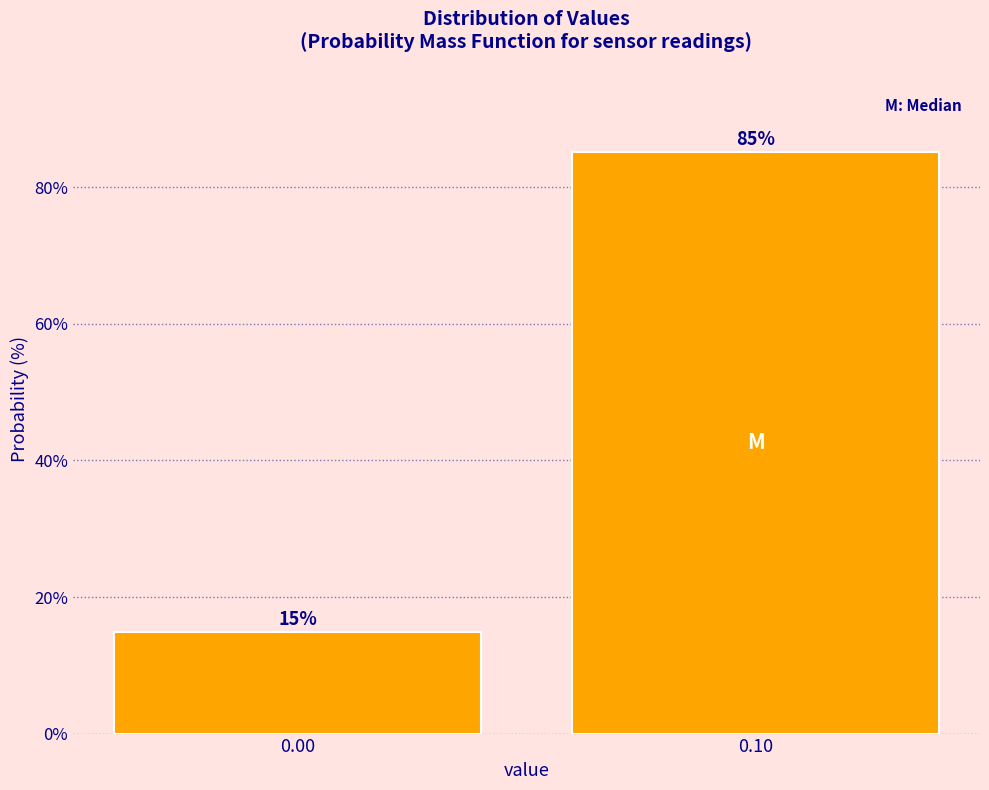

What is the sum of all values?

100.0